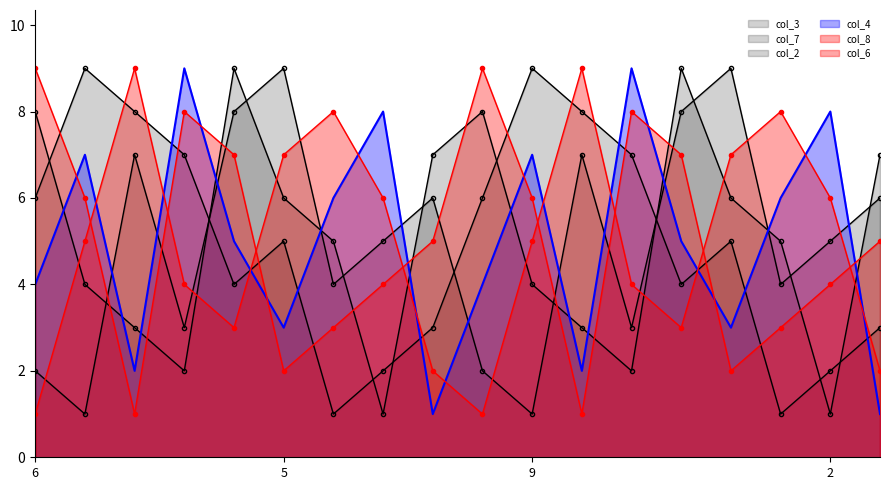

What is the label of the 9th point from the left?

3